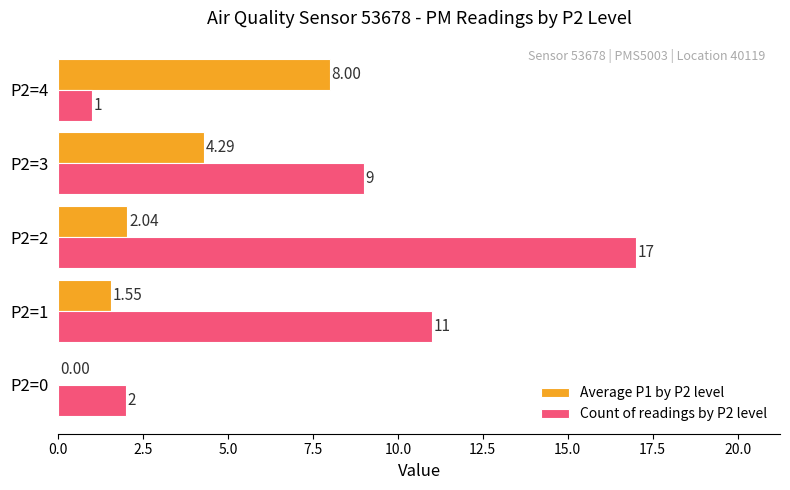

What is the greatest value displayed?

17.0